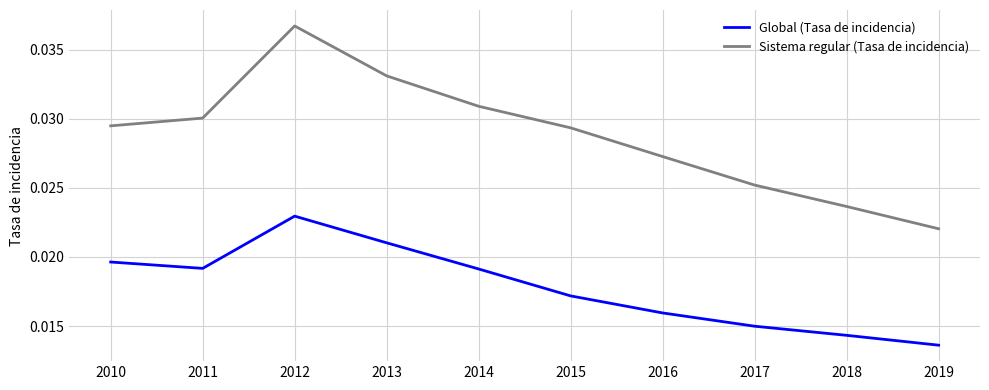

Is the value of Sistema regular (Tasa de incidencia) at 2016 greater than the value of Global (Tasa de incidencia) at 2013?

Yes